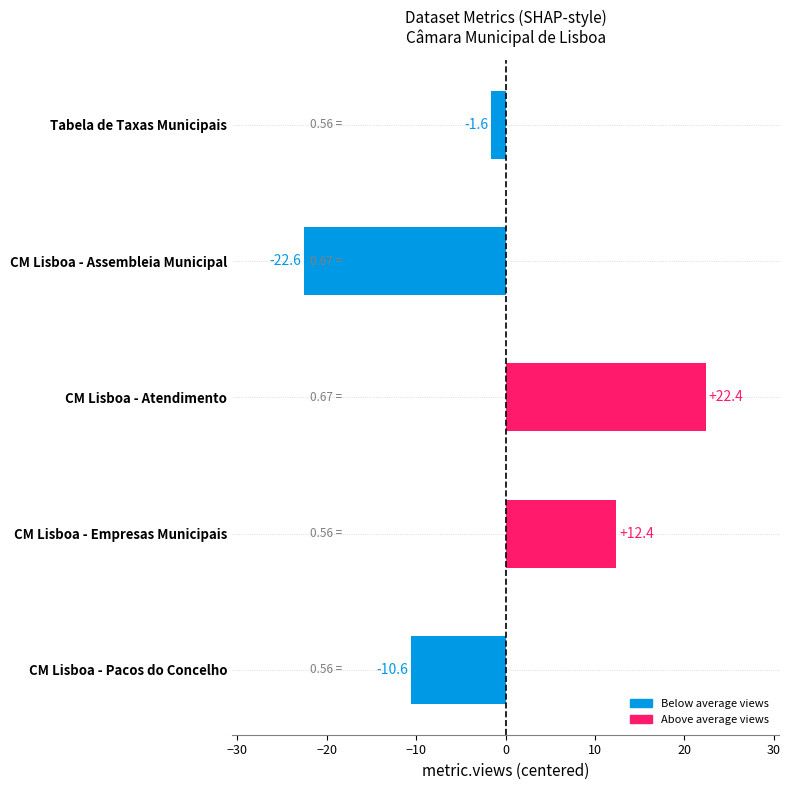

What is the difference between the values at CM Lisboa - Assembleia Municipal and CM Lisboa - Empresas Municipais?

35.0